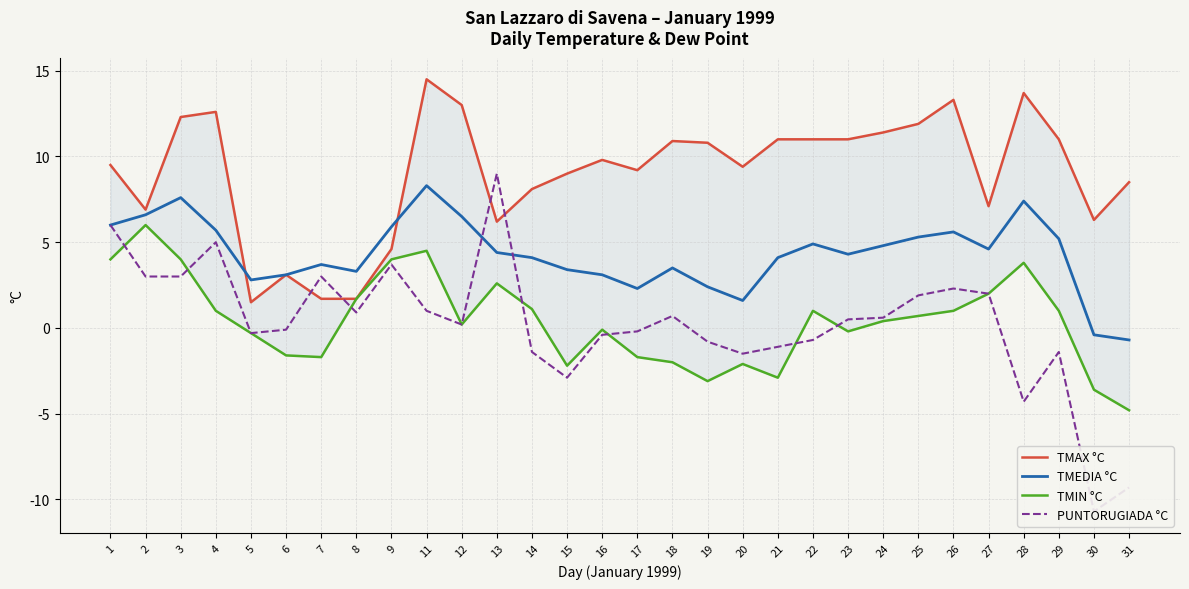

At which label is TMIN °C closest to 0?

16